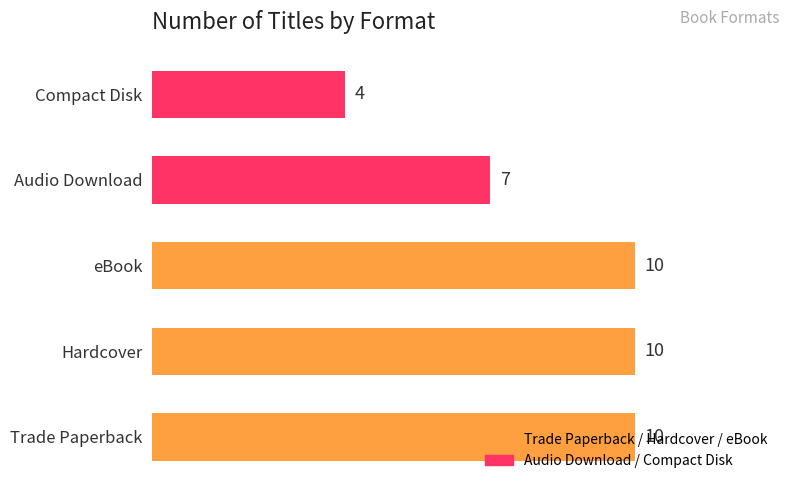

Is it true that the value at Audio Download is 9?

False